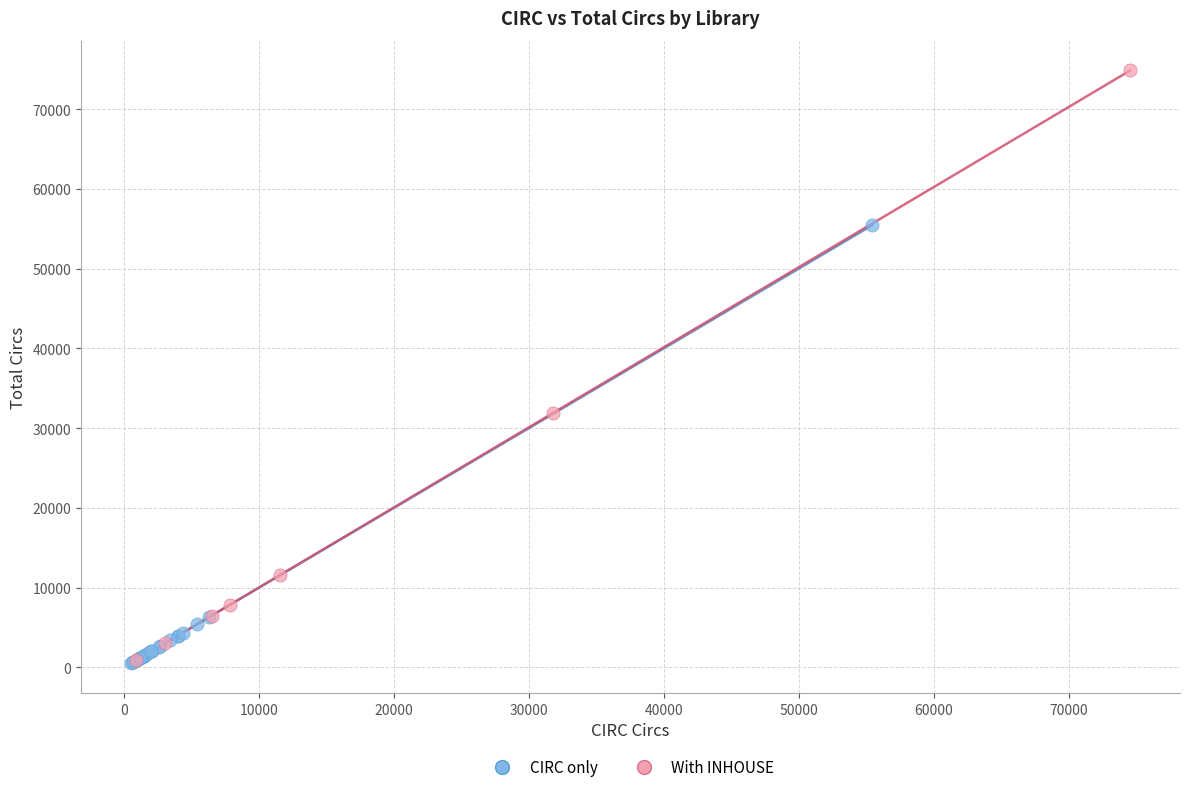

Which series has the widest spread of Y values?

With INHOUSE